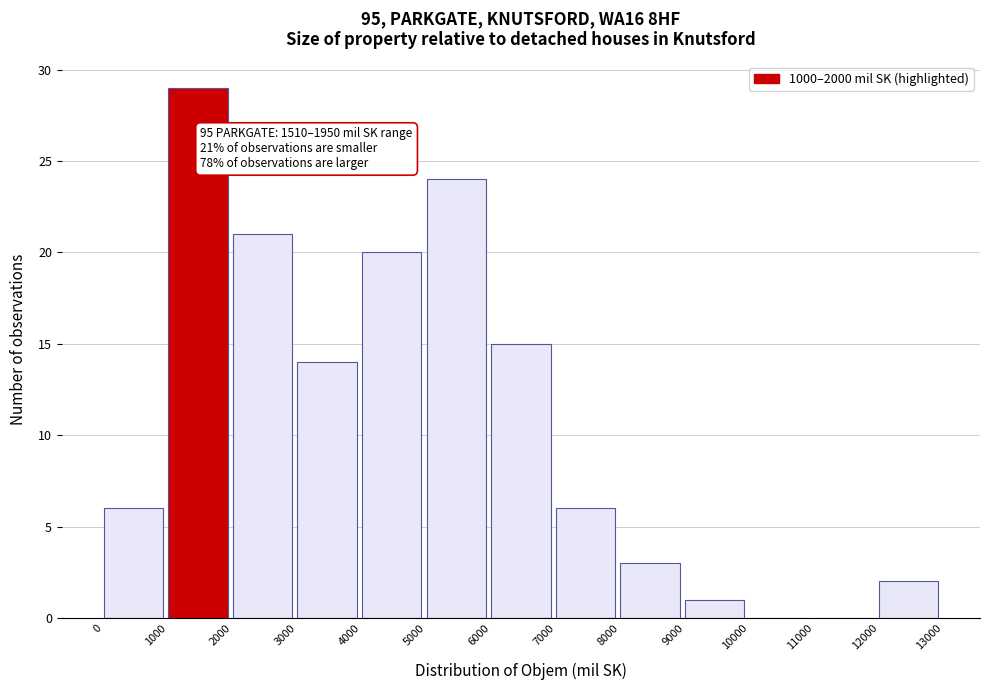

Which range on the x-axis has the tallest bar?

1000 to 2000